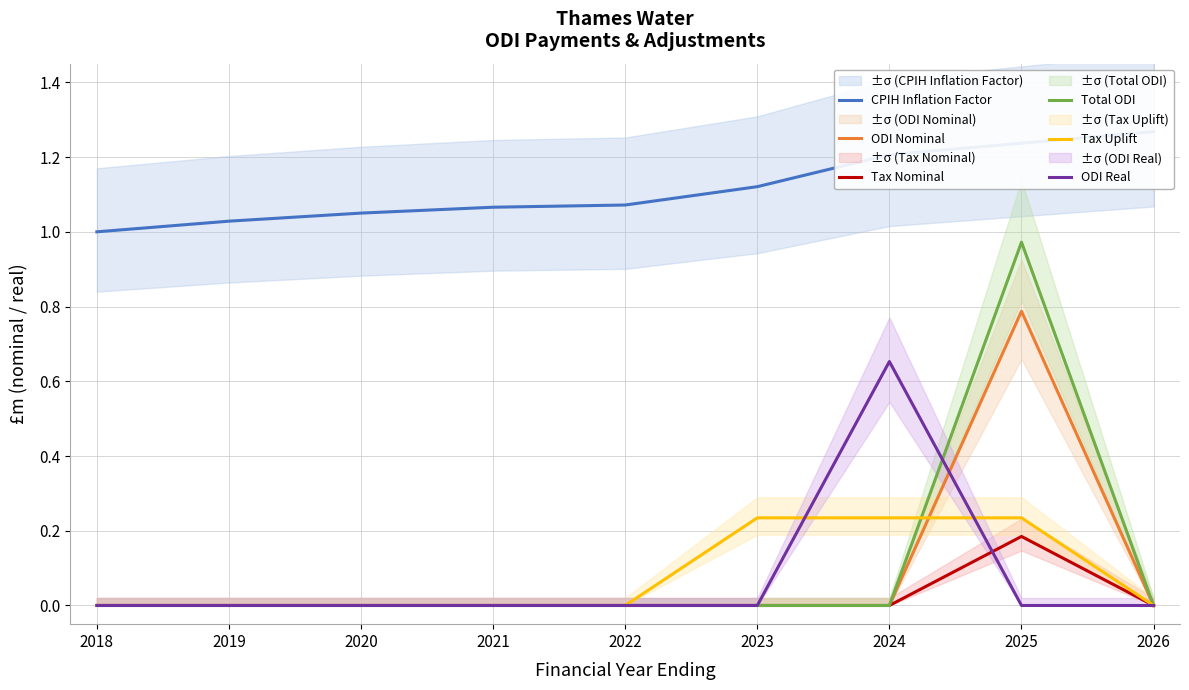

Is the value of ODI Nominal at 2022 greater than the value of CPIH Inflation Factor at 2026?

No